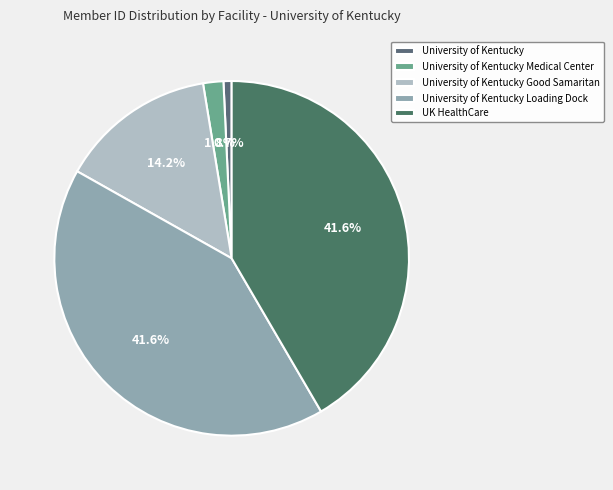

Is University of Kentucky Good Samaritan the majority of the pie?

No